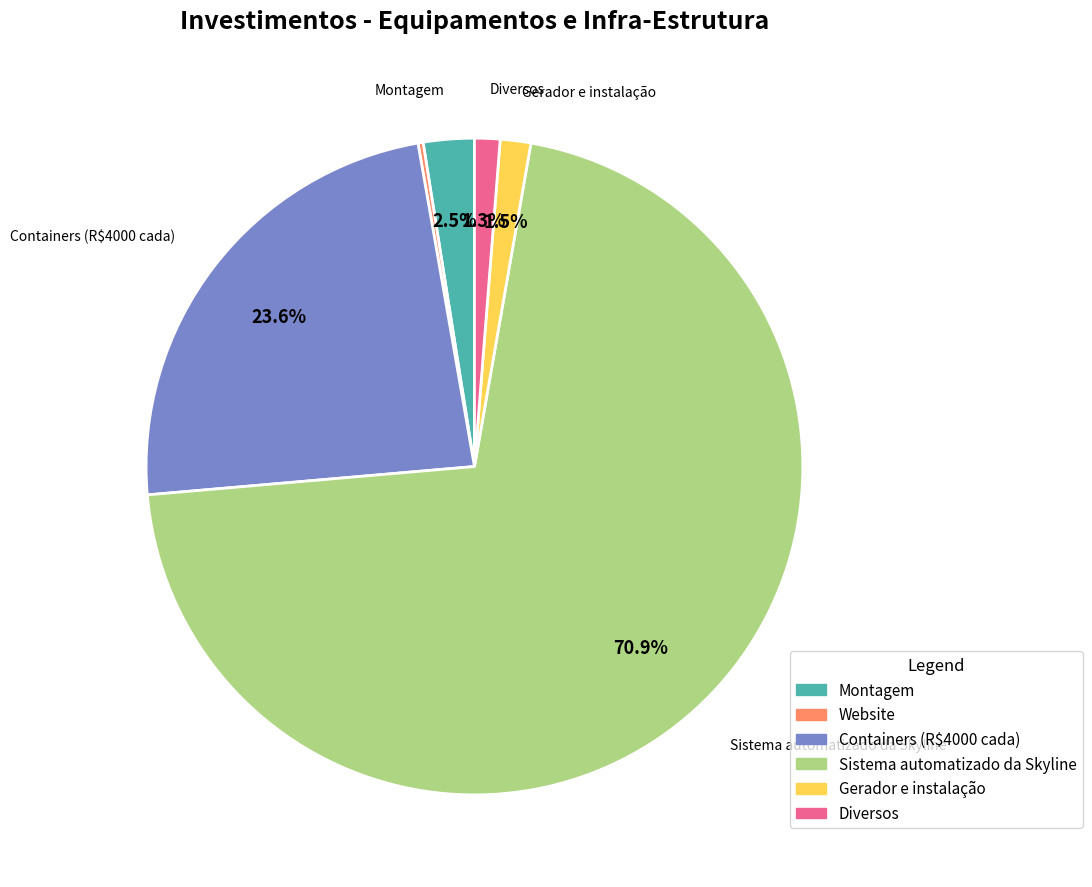

Approximately how many times larger is the value at Gerador e instalação compared to Montagem?

0.6